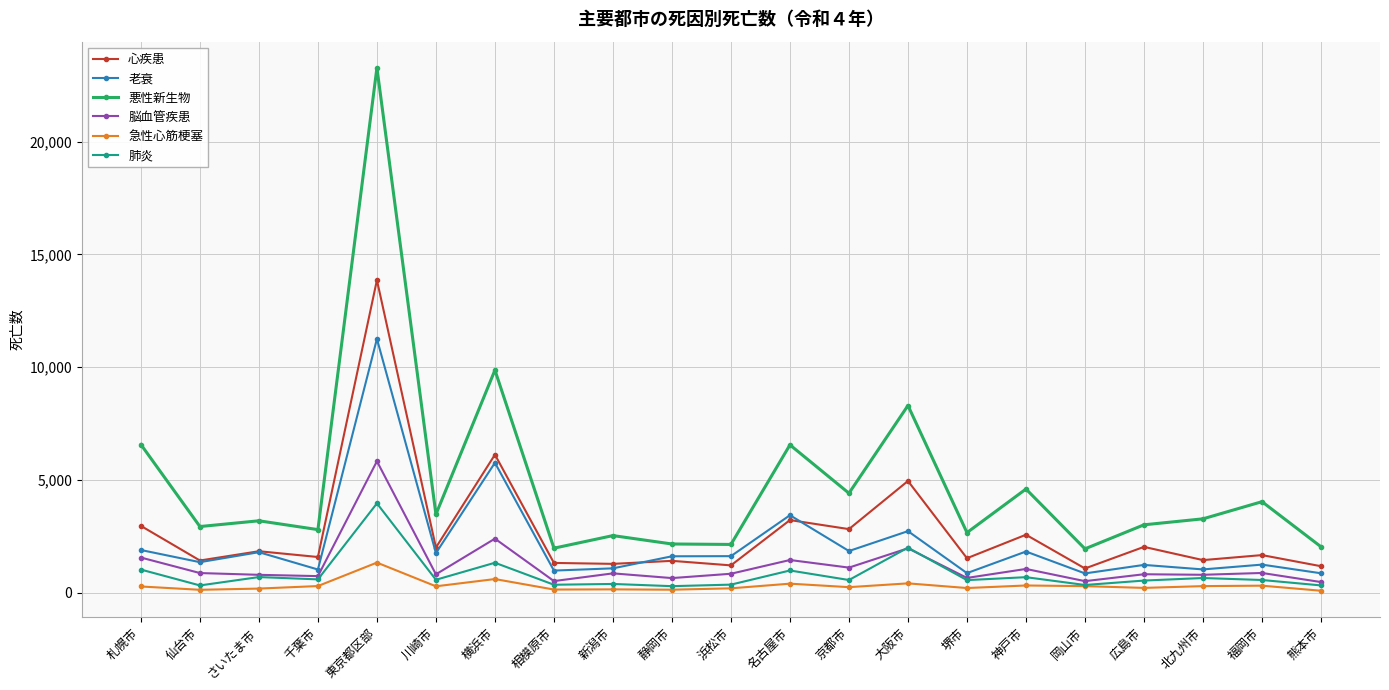

At which category does 悪性新生物 reach its first local peak?

さいたま市